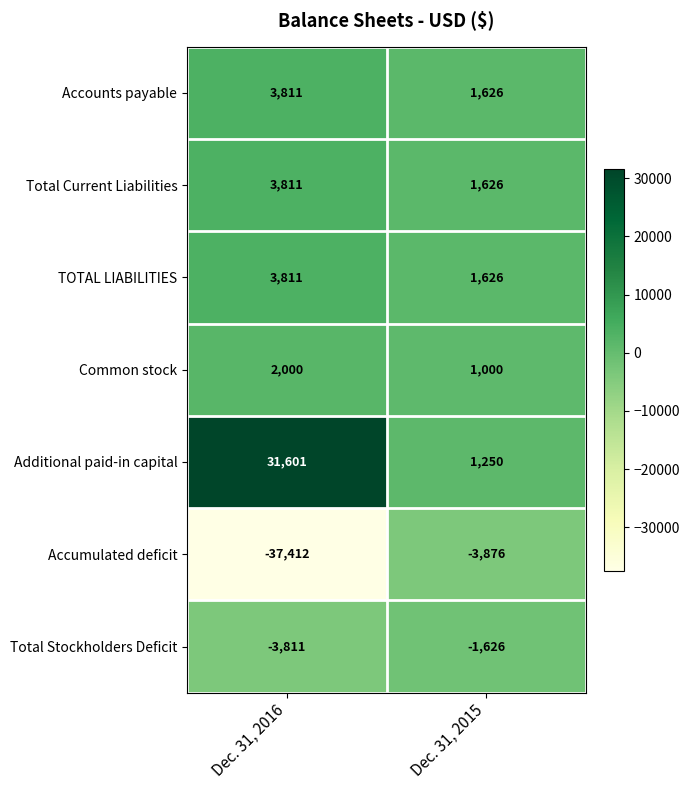

What is the maximum value shown in the chart?

31601